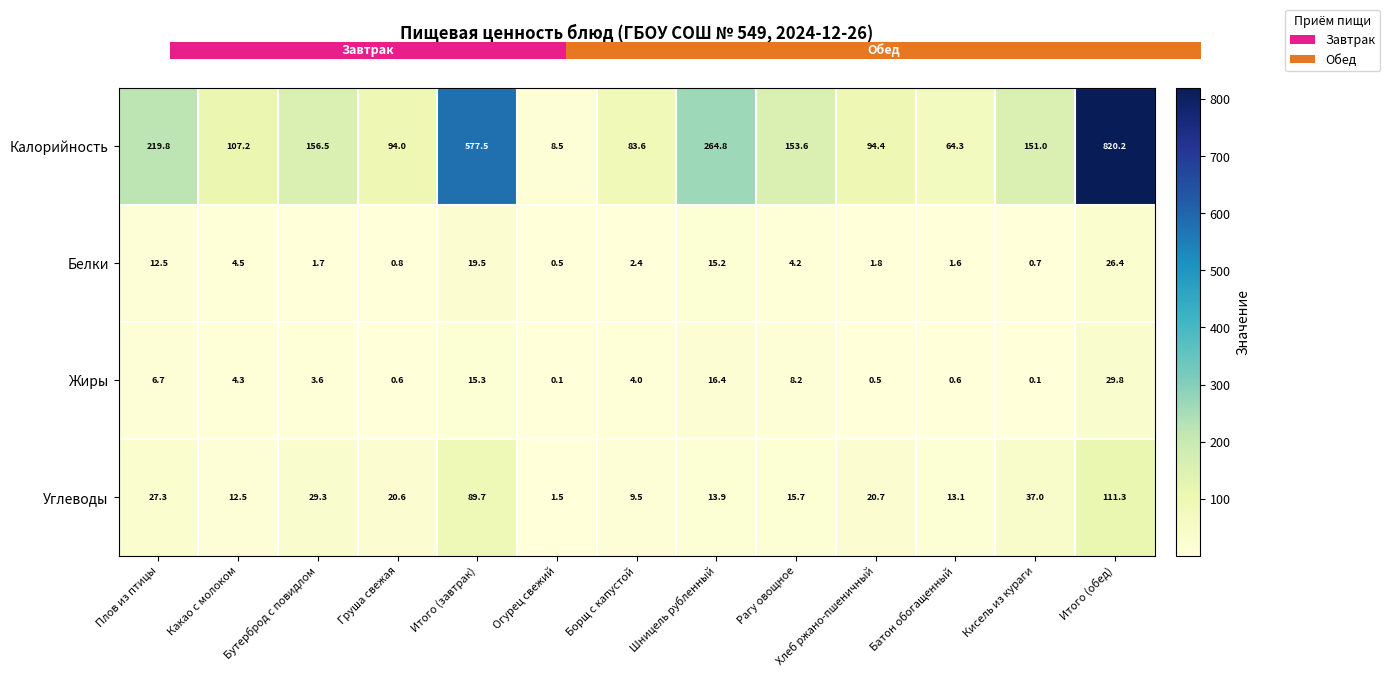

Between Итого (обед) and Рагу овощное, which is larger?

Итого (обед)